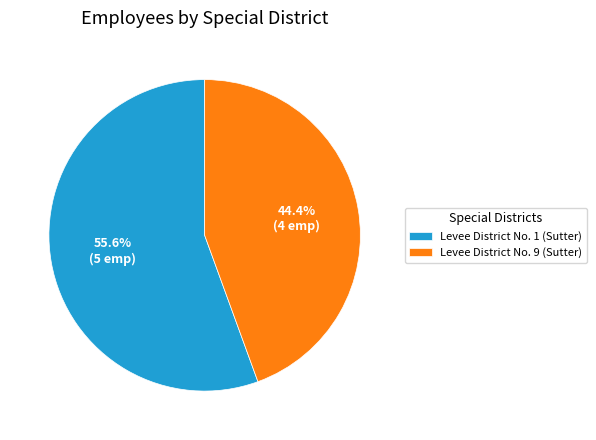

True or false: Levee District No. 1 (Sutter) accounts for 65% of the total.

False